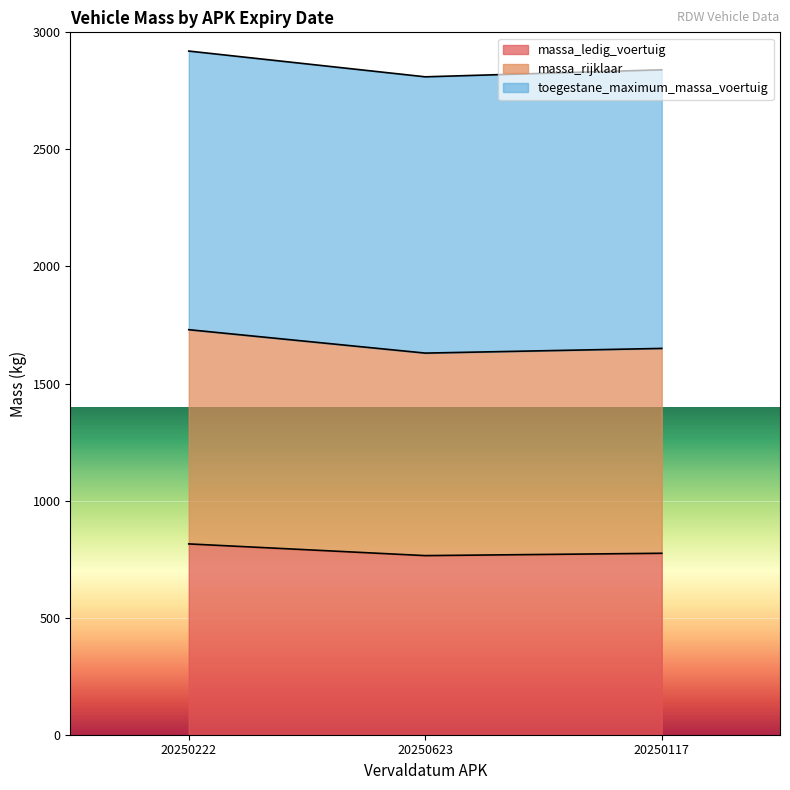

Between 20250117 and 20250623, which is larger?

20250117